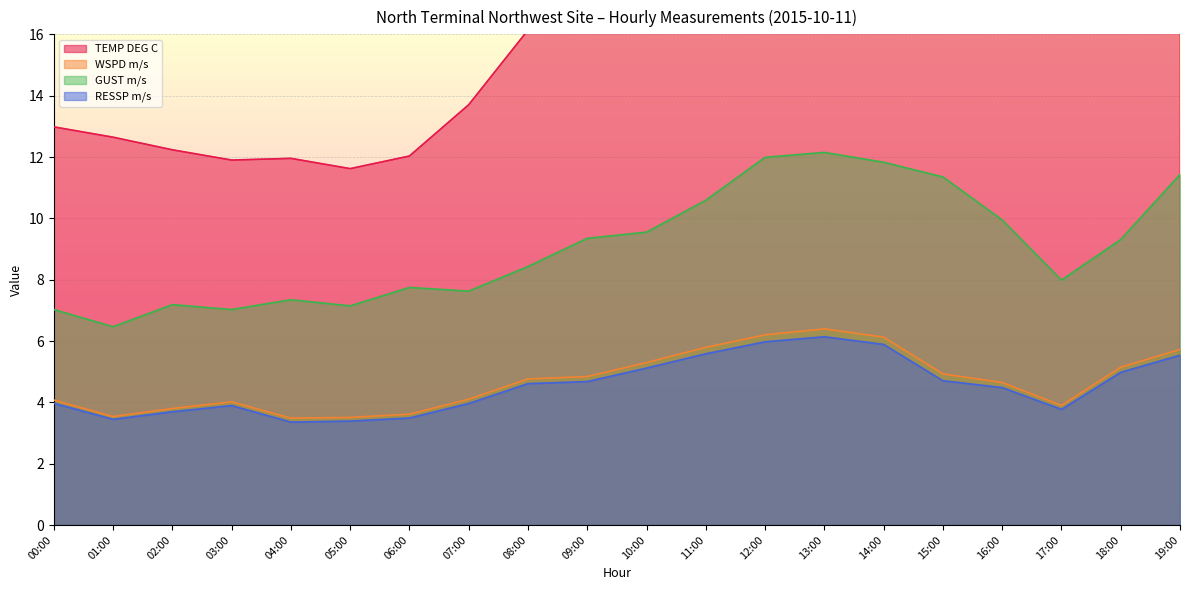

At which label does WSPD m/s reach its peak?

13:00